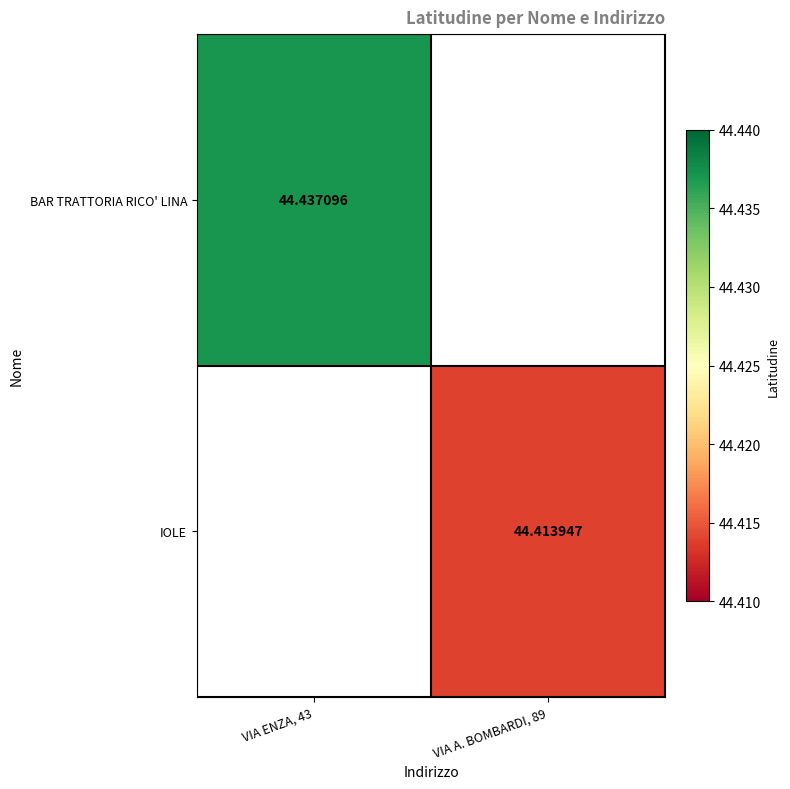

The BAR TRATTORIA RICO' LINA series shows 79.0 at VIA ENZA, 43. True or false?

False